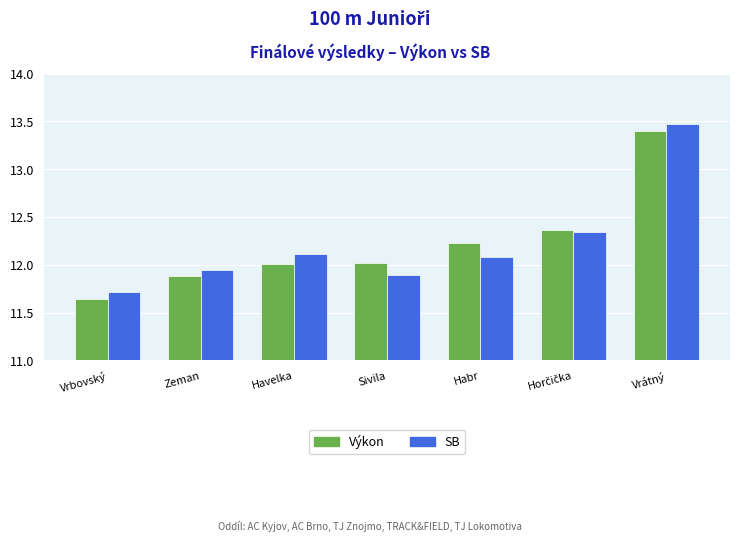

Read the SB value at Habr.

12.1